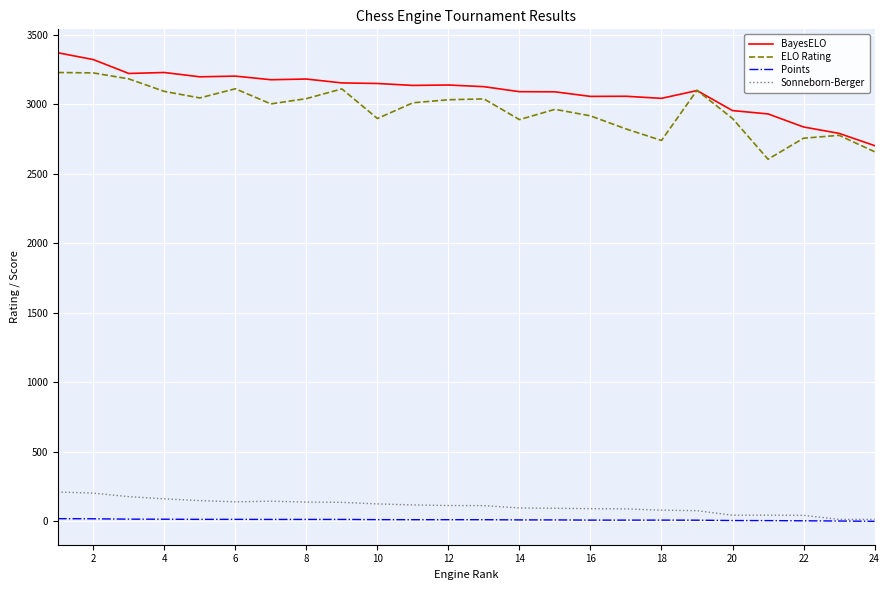

How many lines are shown in the chart?

4